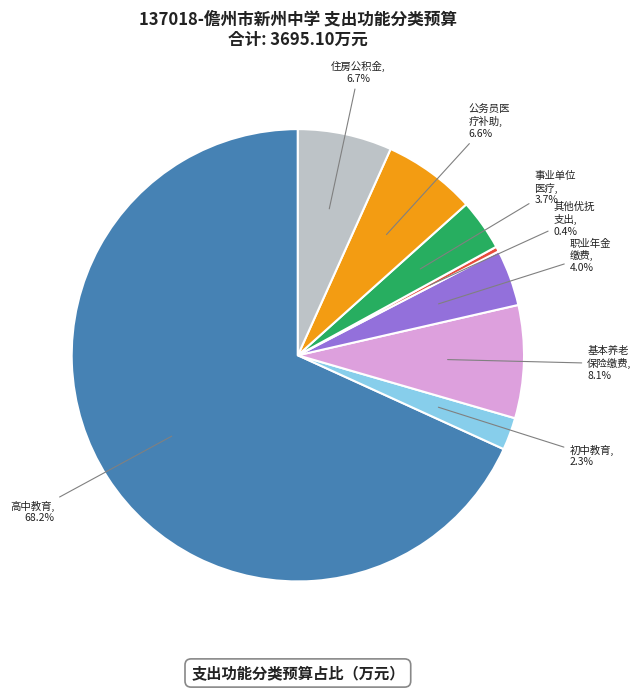

To the nearest percent, what is the difference between the largest and smallest slice percentages?

68%